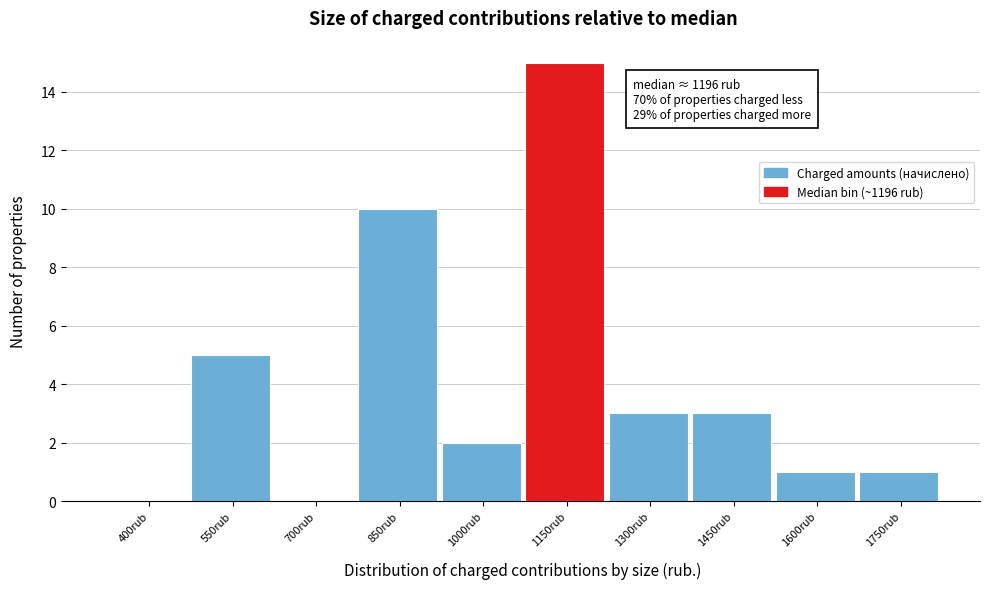

Reading left to right, what are all the values shown in this chart?

400rub=0	550rub=5	700rub=0	850rub=10	1000rub=2	1150rub=15	1300rub=3	1450rub=3	1600rub=1	1750rub=1